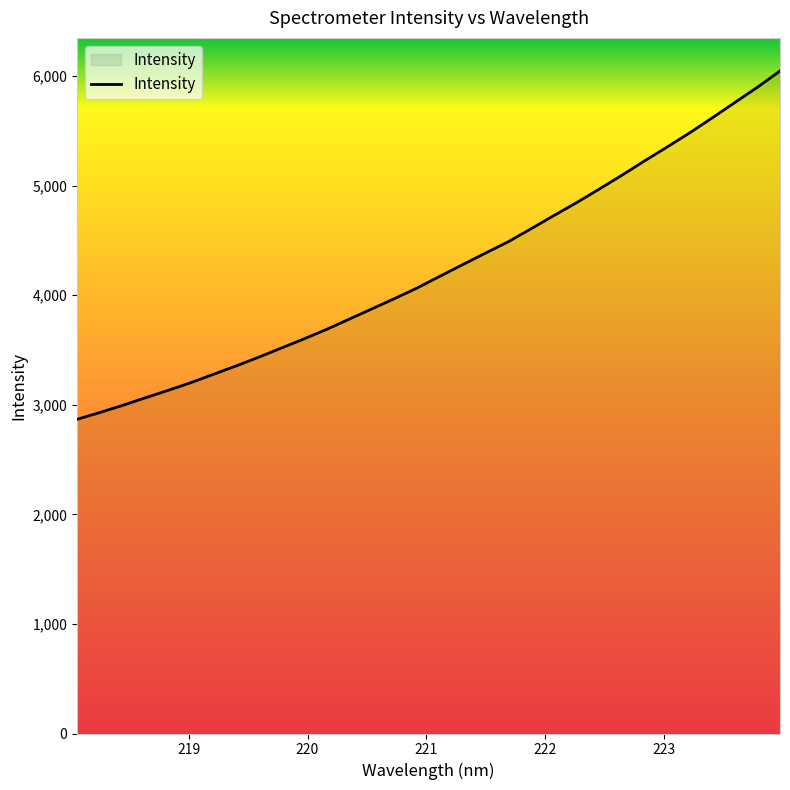

What is the smallest value displayed?

2867.4